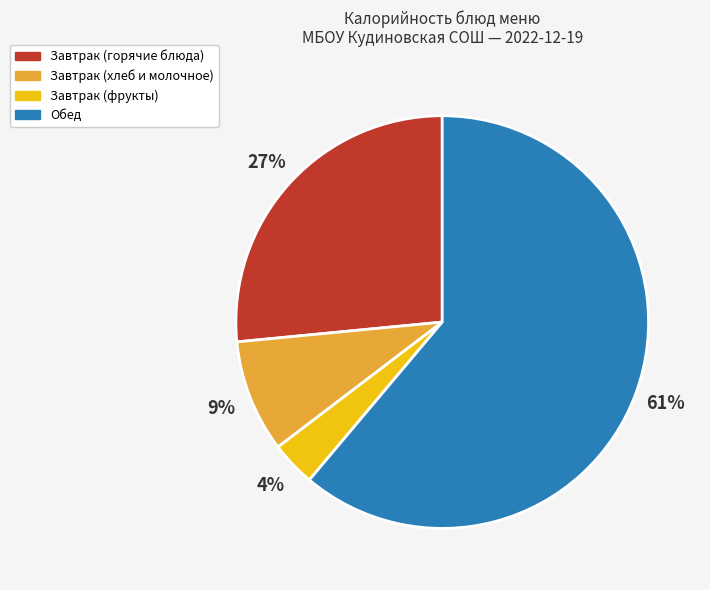

Does any single category account for the majority?

Yes